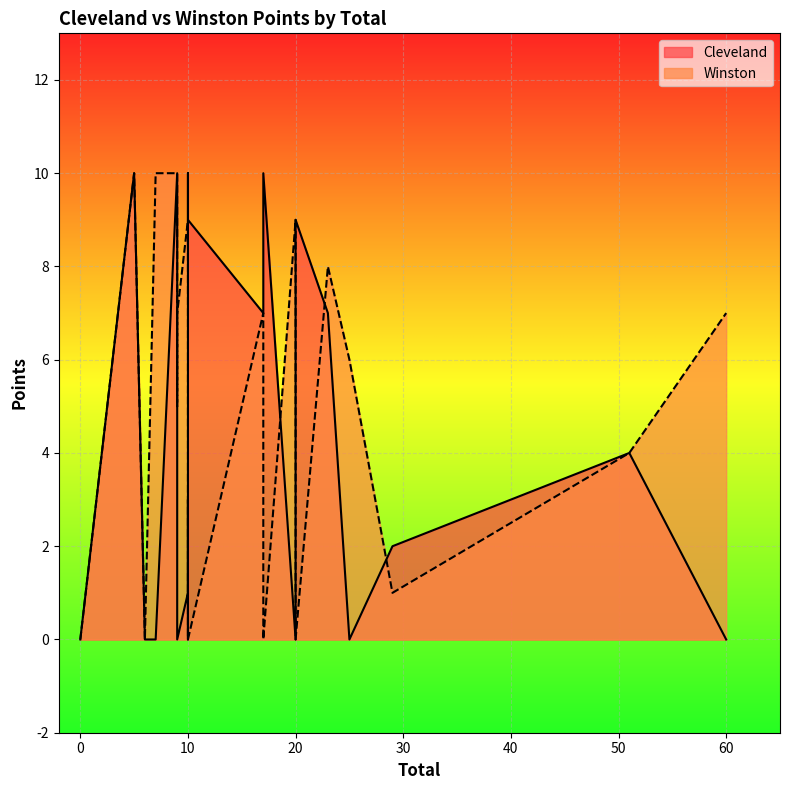

Is the value of Winston at 29 greater than the value of Cleveland at 9?

No